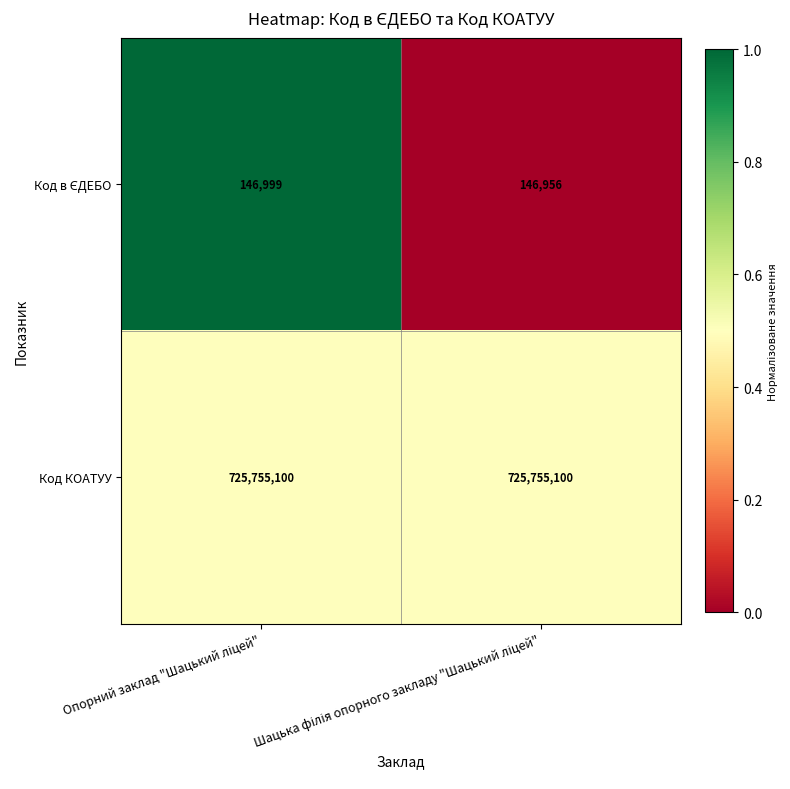

Which series has the largest total across all categories?

Код КОАТУУ